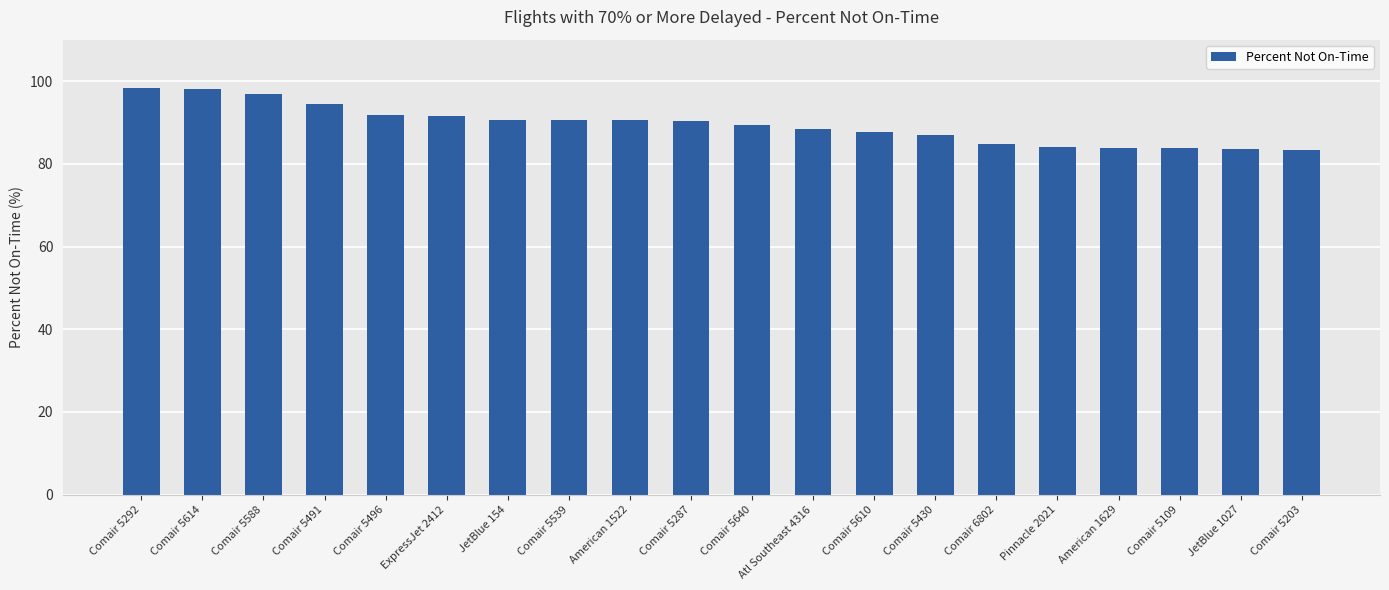

What is the sum of all values?

1789.0